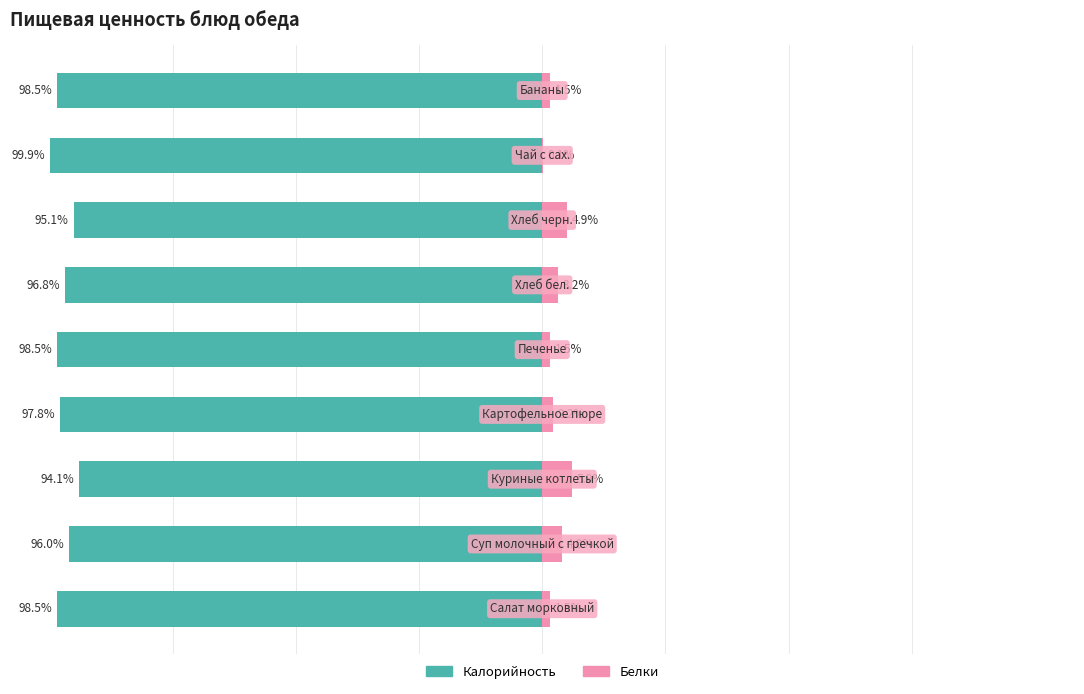

What is the value of the Калорийность bar at the 5th from the left?

-98.5